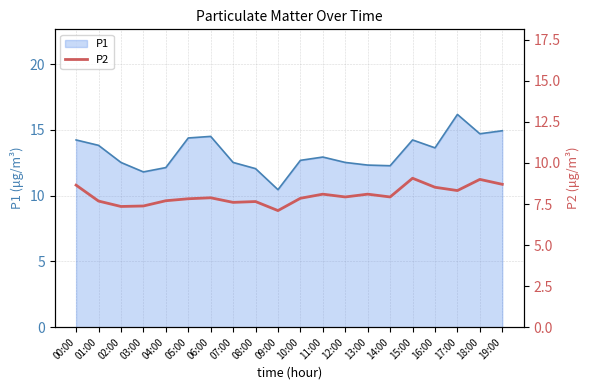

What is the maximum value for P1?

16.2